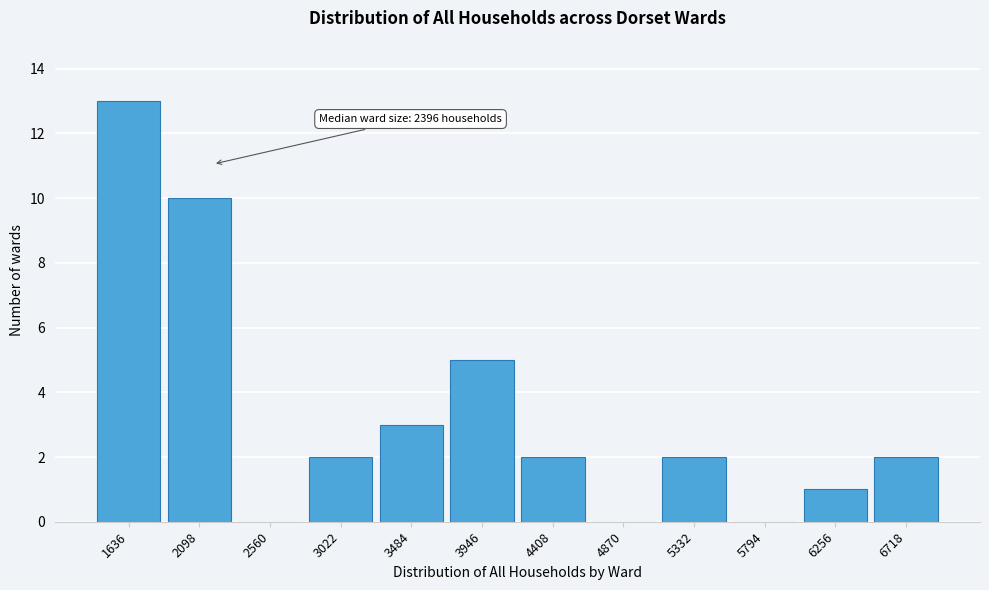

Reading left to right, transcribe all the data shown in this chart.

1636=13	2098=10	2560=0	3022=2	3484=3	3946=5	4408=2	4870=0	5332=2	5794=0	6256=1	6718=2